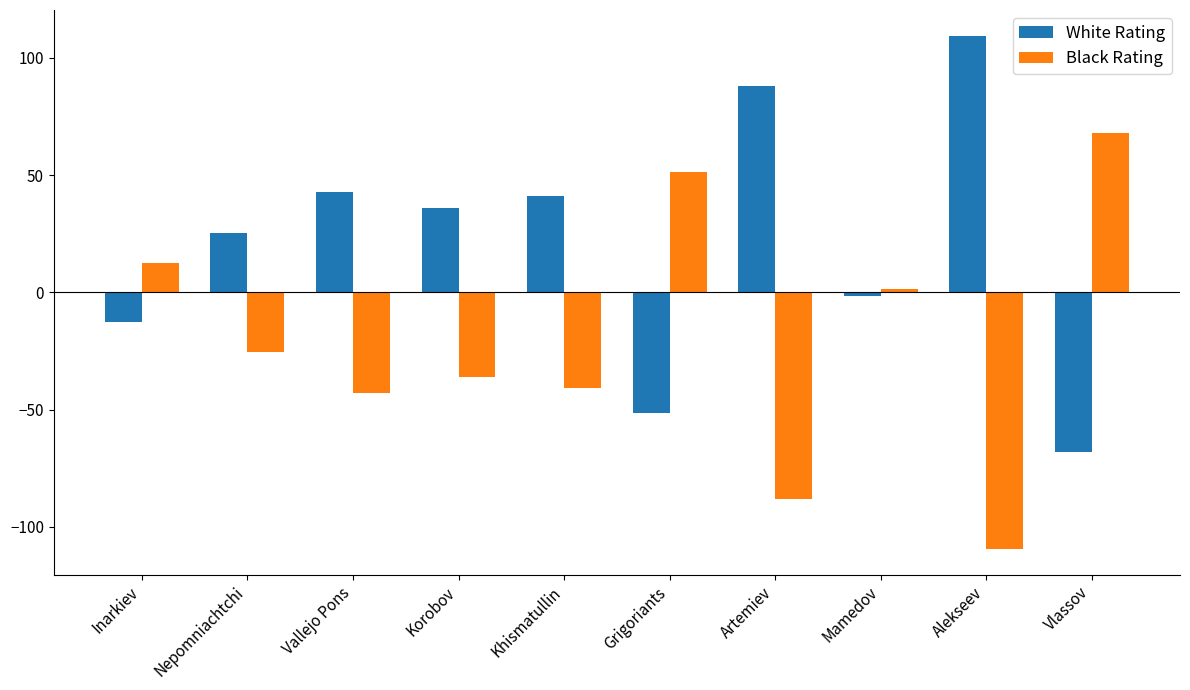

What is the difference between the highest and lowest values at Alekseev?

219.0